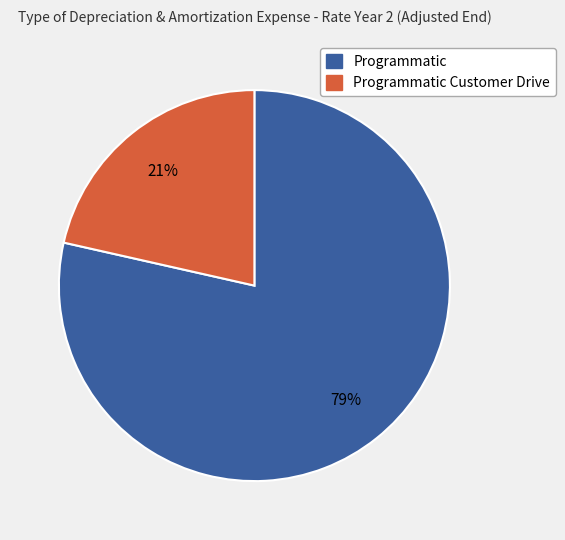

To the nearest percent, what is the average slice percentage?

50%